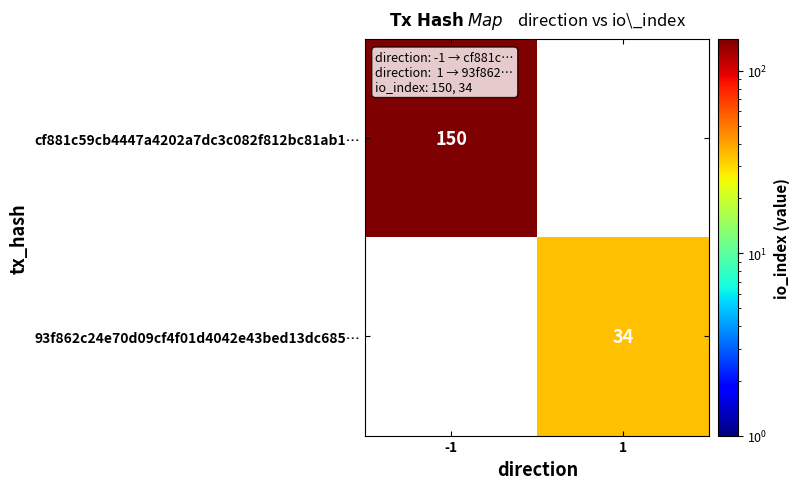

The cf881c59cb4447a4202a7dc3c082f812bc81ab1… series shows 150 at -1. True or false?

True